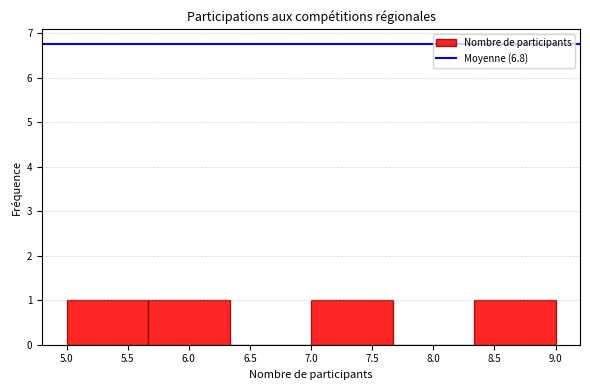

What is the height of the bar covering 5.00 to 5.65 on the x-axis? Neither the bar edges nor the heights are printed on the chart, so give them approximately, as read against the axes.

1